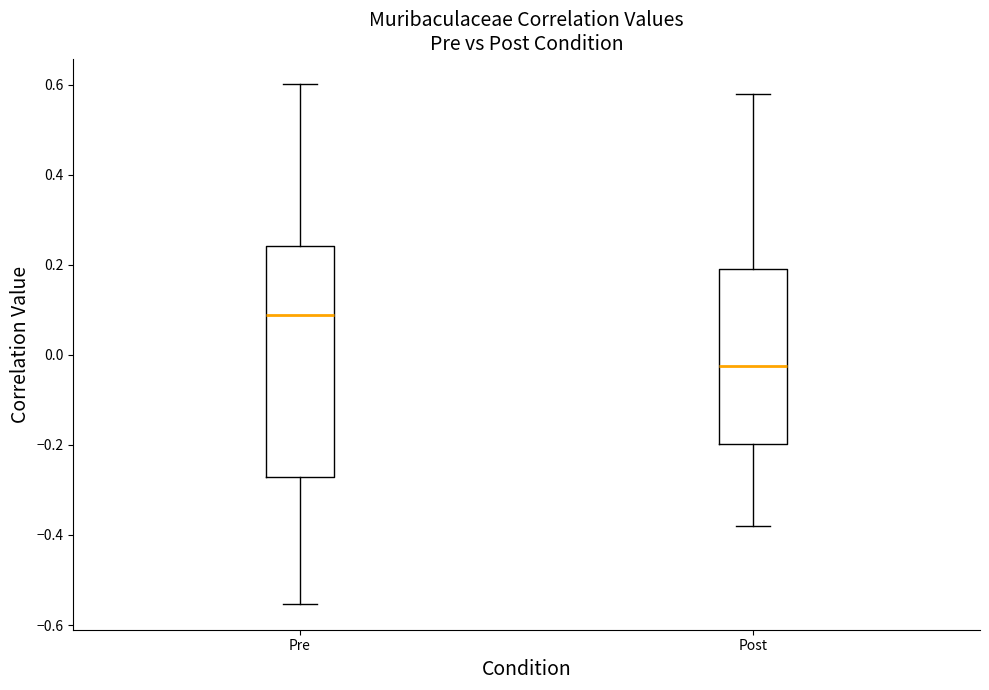

Which box's median line is the highest?

Pre